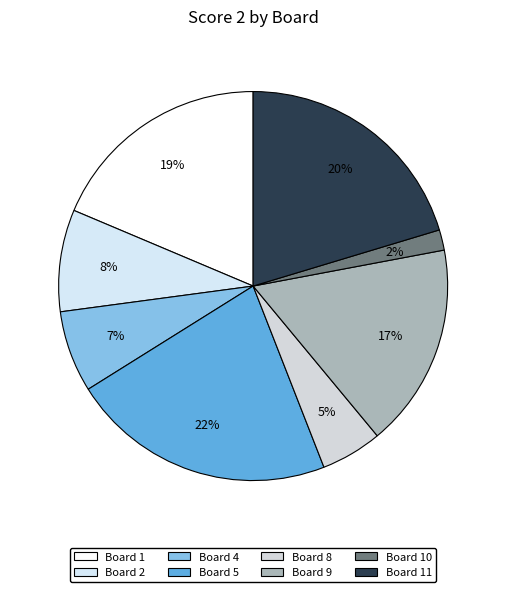

How many segments does this pie chart have?

8